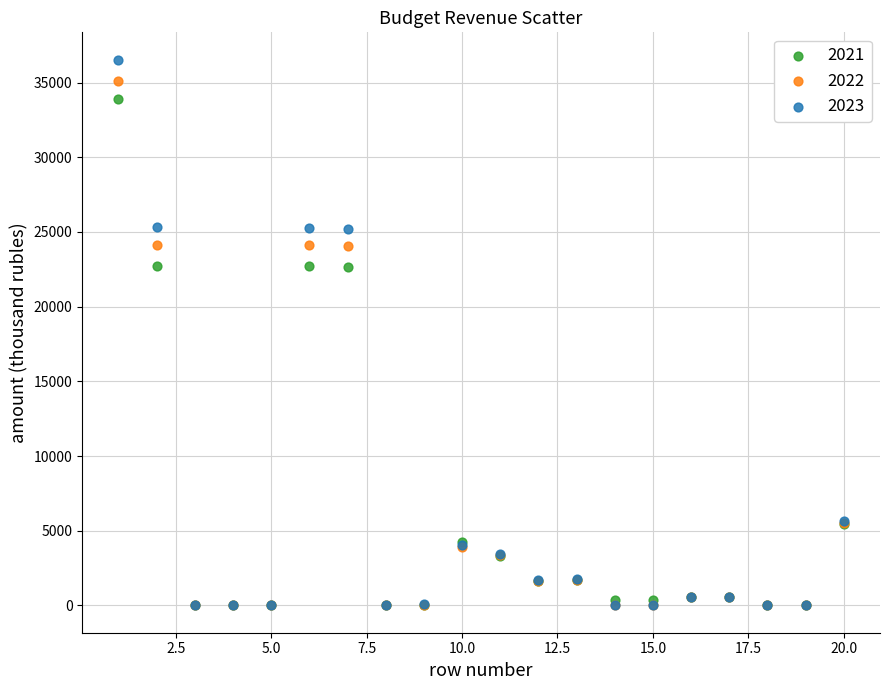

What are all the series names shown in the legend?

2021, 2022, 2023